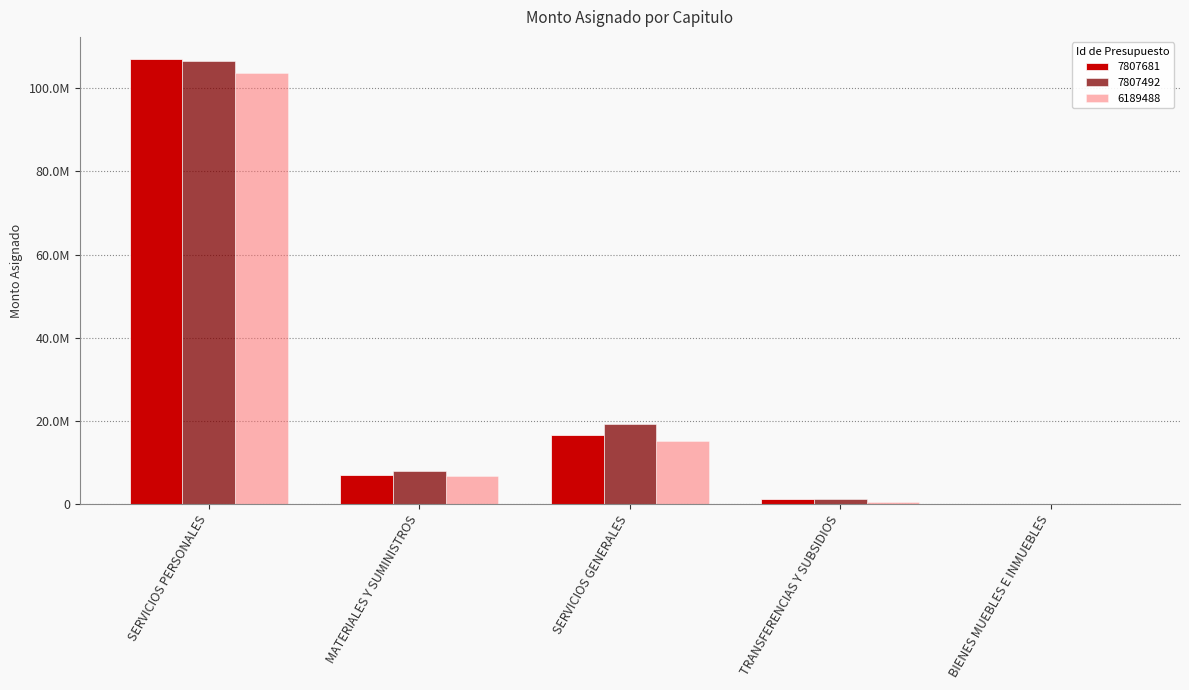

What is the total value across all series at SERVICIOS PERSONALES?

317028502.5